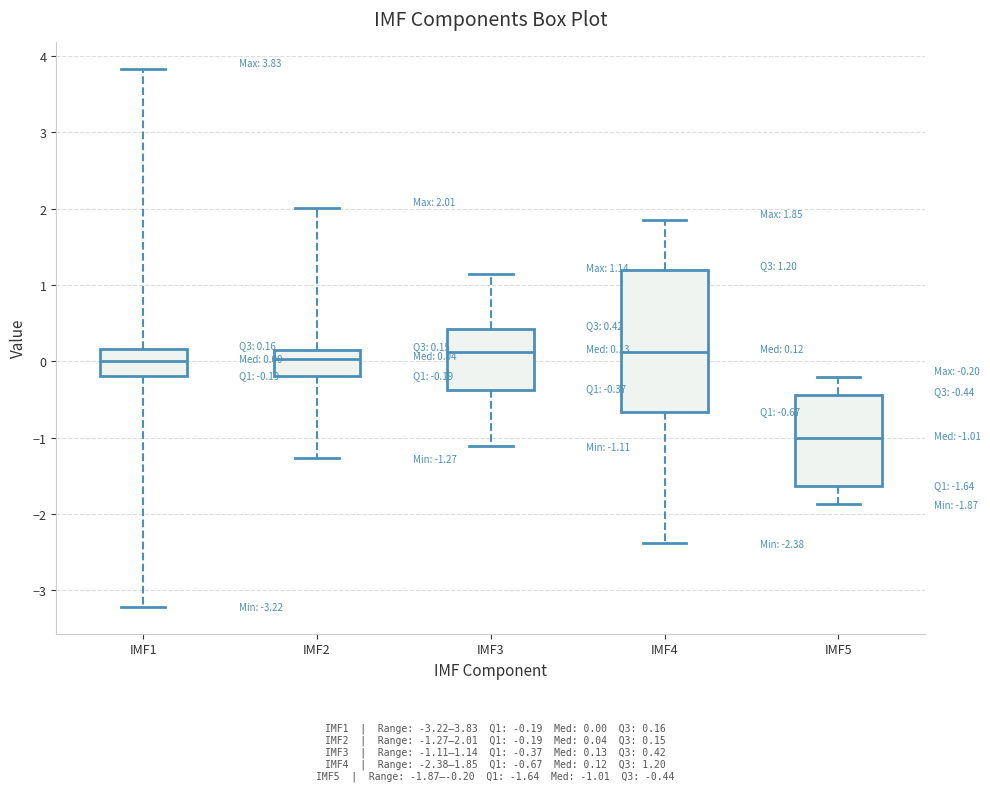

Comparing the boxes themselves (not the whiskers), which one is the tallest?

IMF4